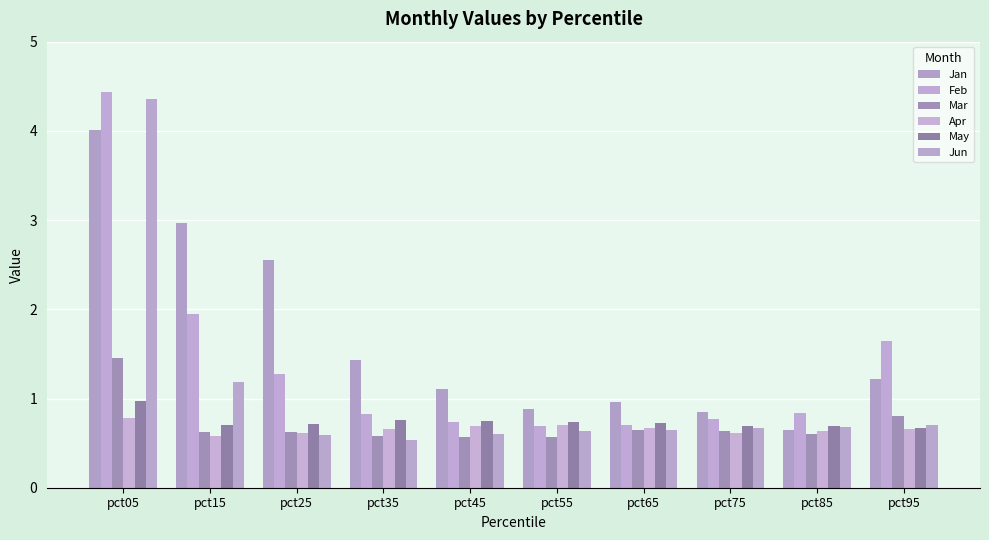

What are all the series names shown in the legend?

Jan, Feb, Mar, Apr, May, Jun